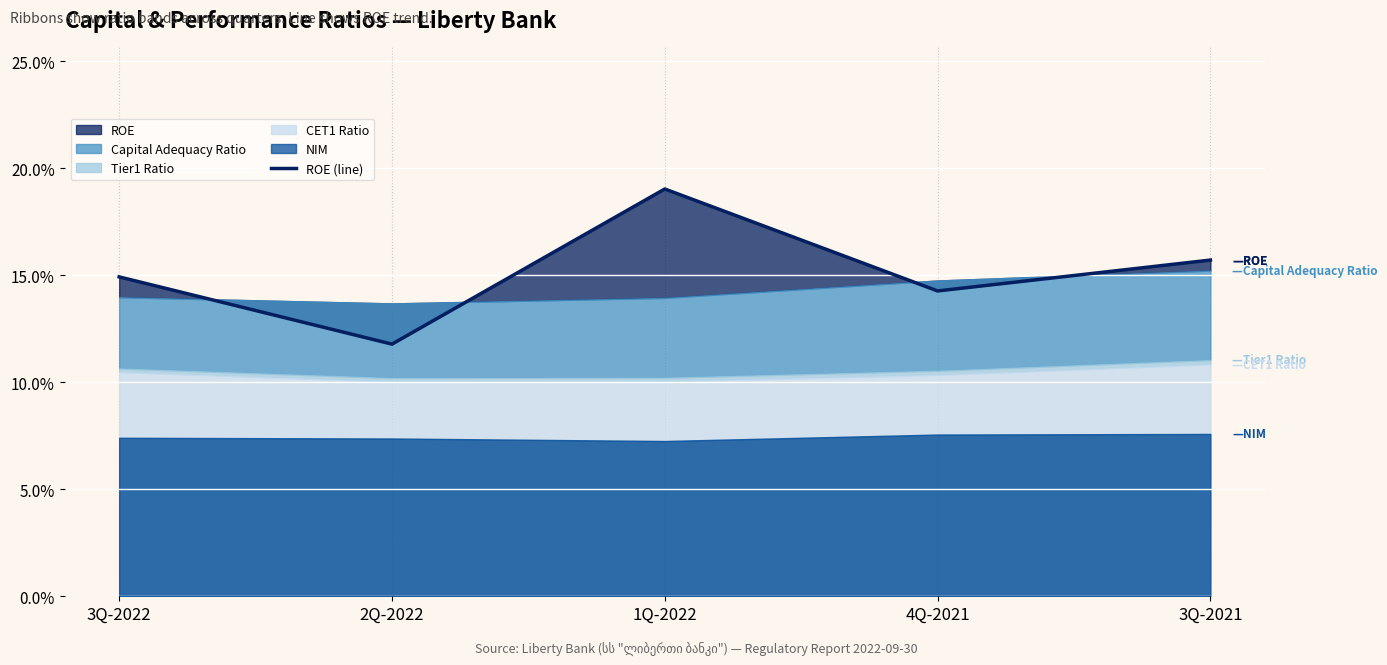

Count the number of categories in the chart.

5